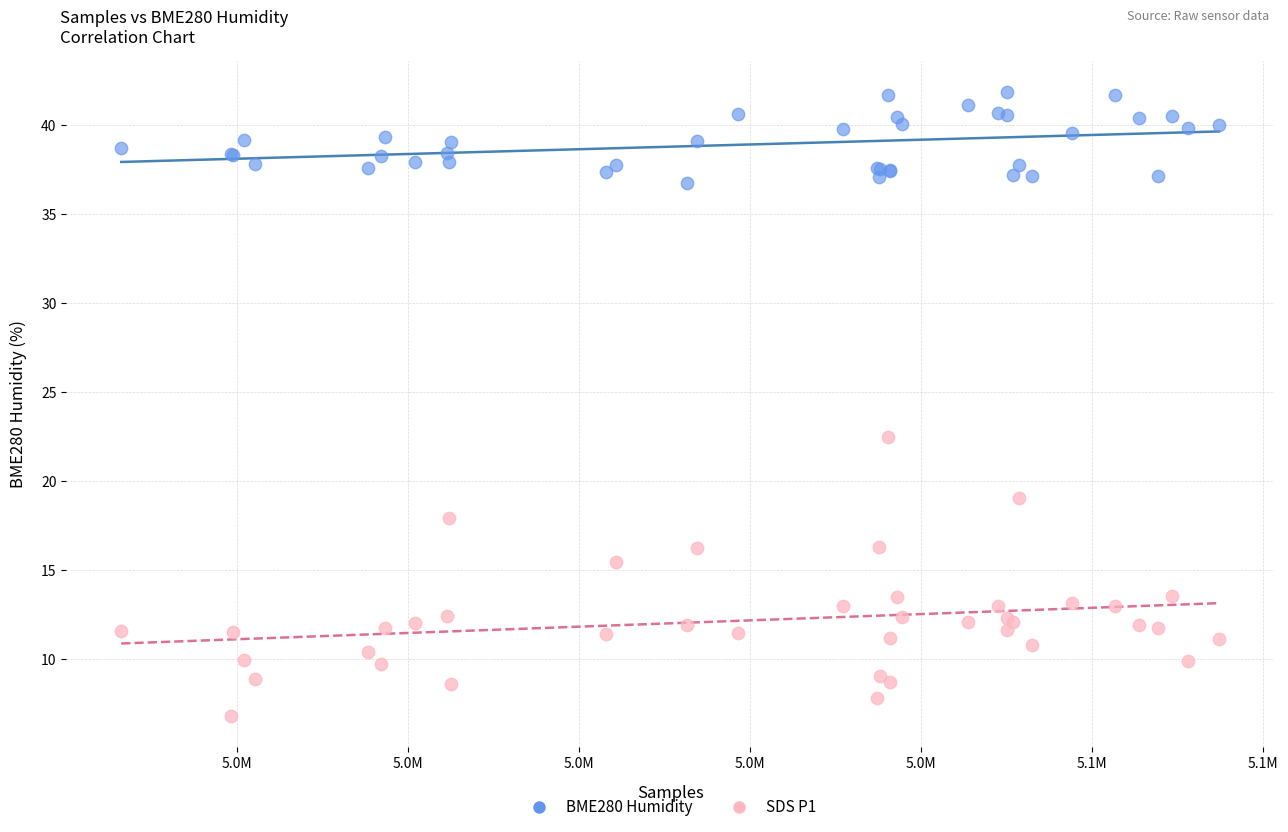

Which series contains the lowest Y value?

SDS P1